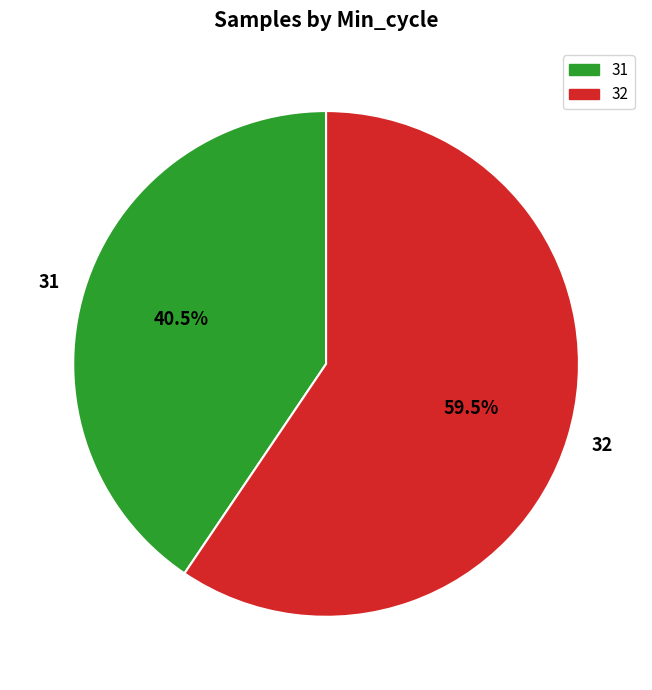

Do 31 and 32 together represent more than half of the pie?

Yes